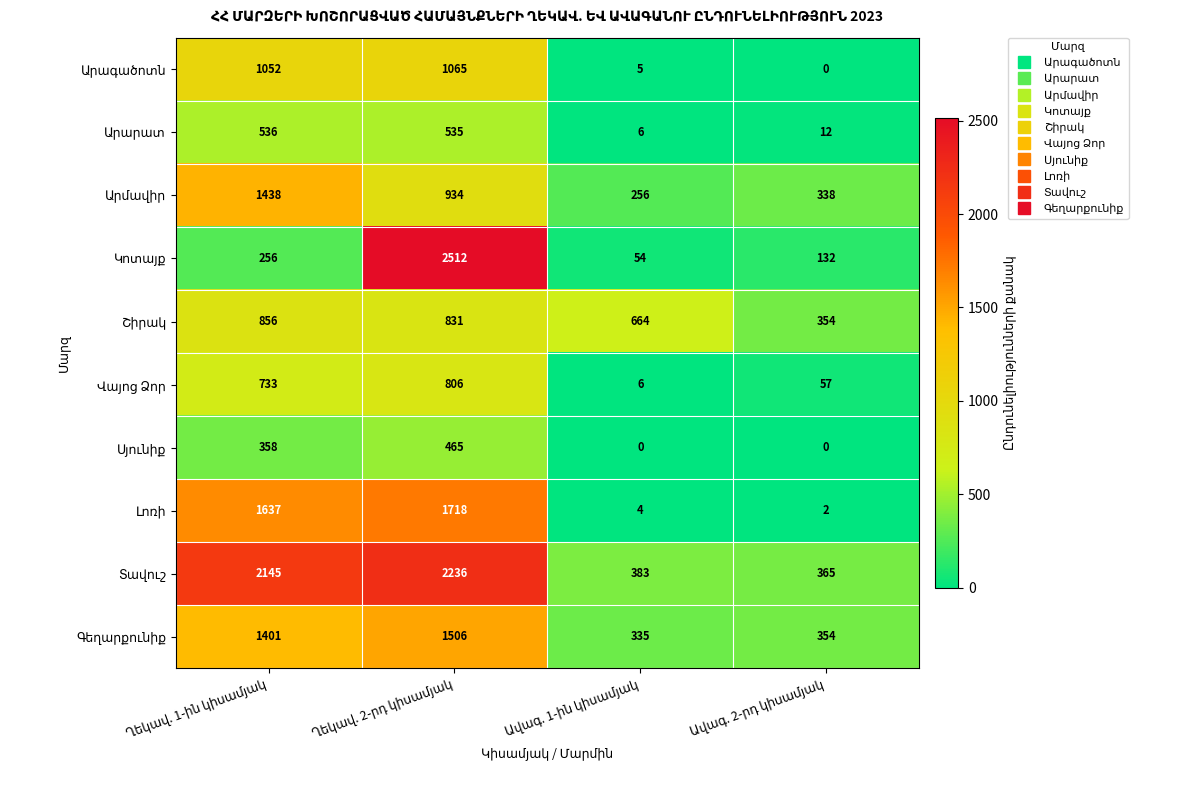

What is the greatest value displayed?

2512